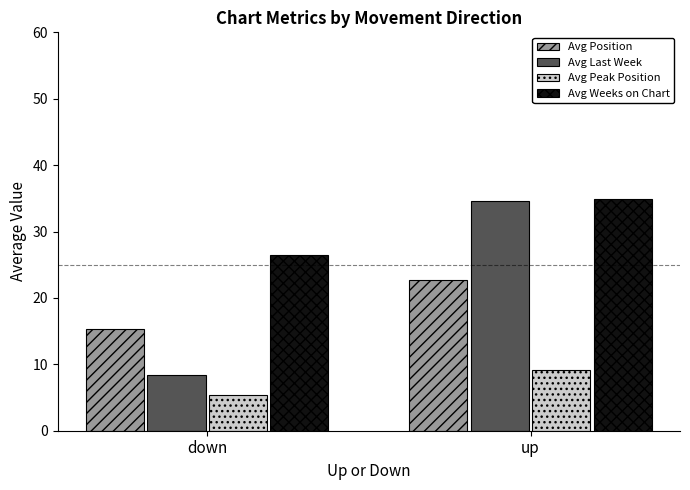

The Avg Peak Position series shows 5.4 at down. True or false?

True